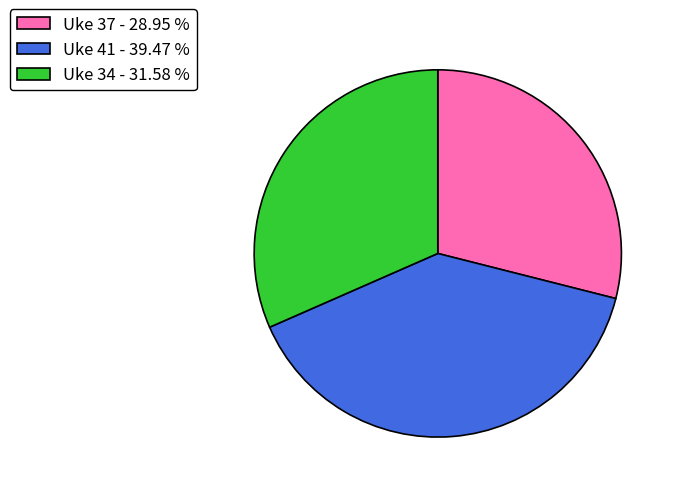

What is the smallest slice in the pie chart?

Uke 37